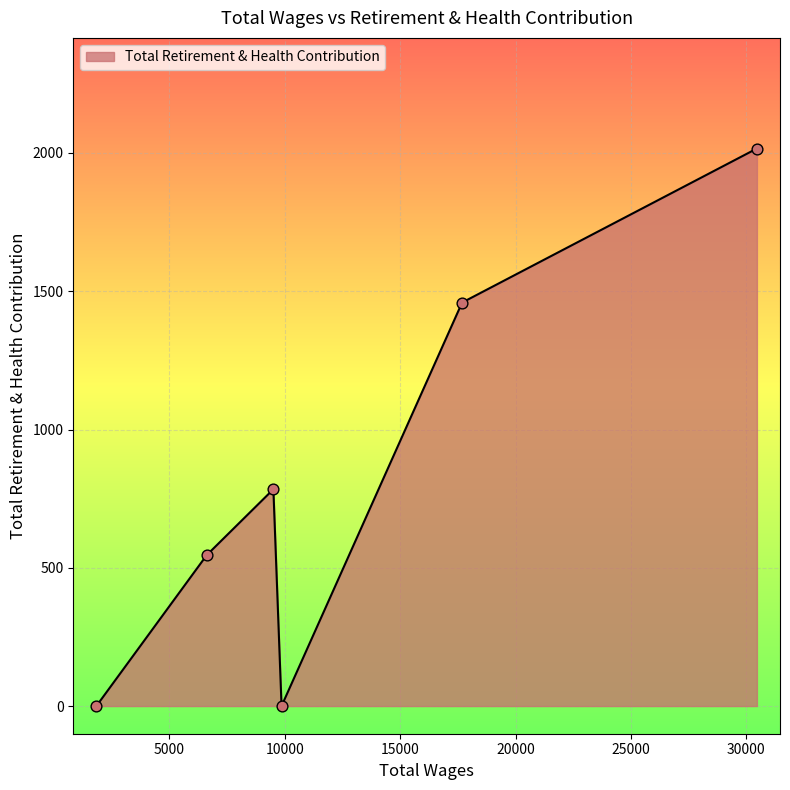

True or false: there are more than 1 points higher than both neighbors.

False